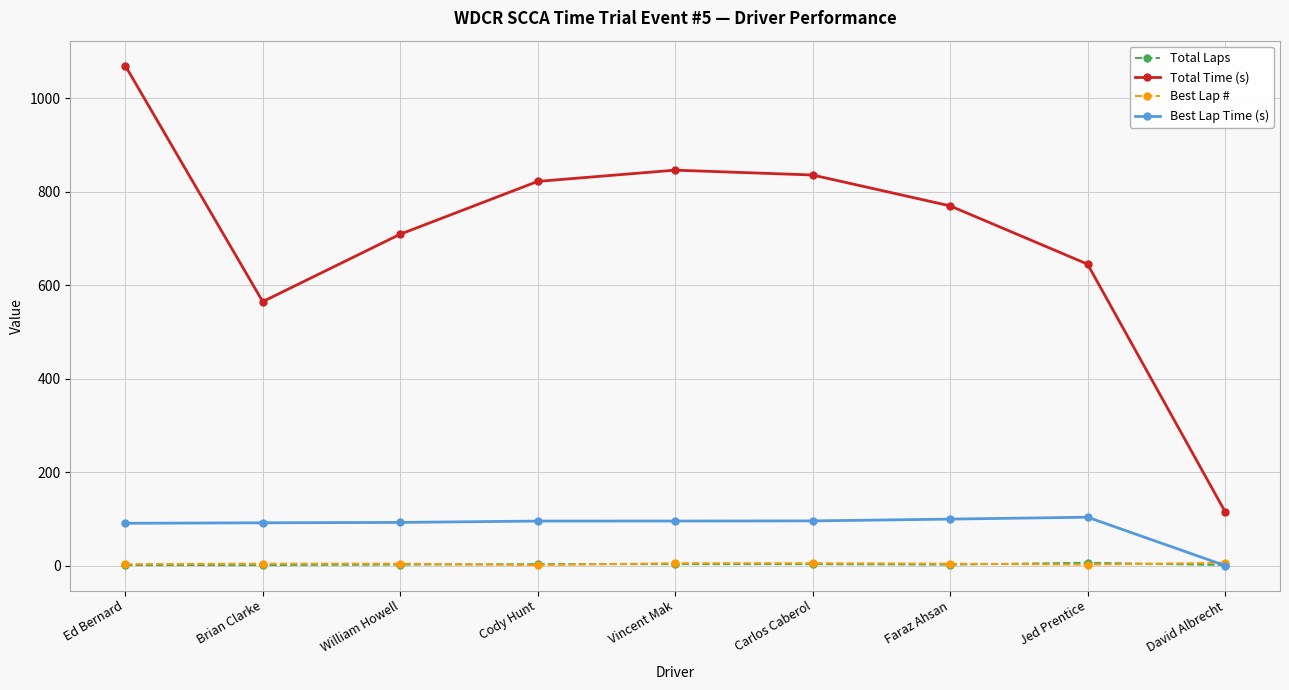

How many Total Laps values are between 1 and 3?

8